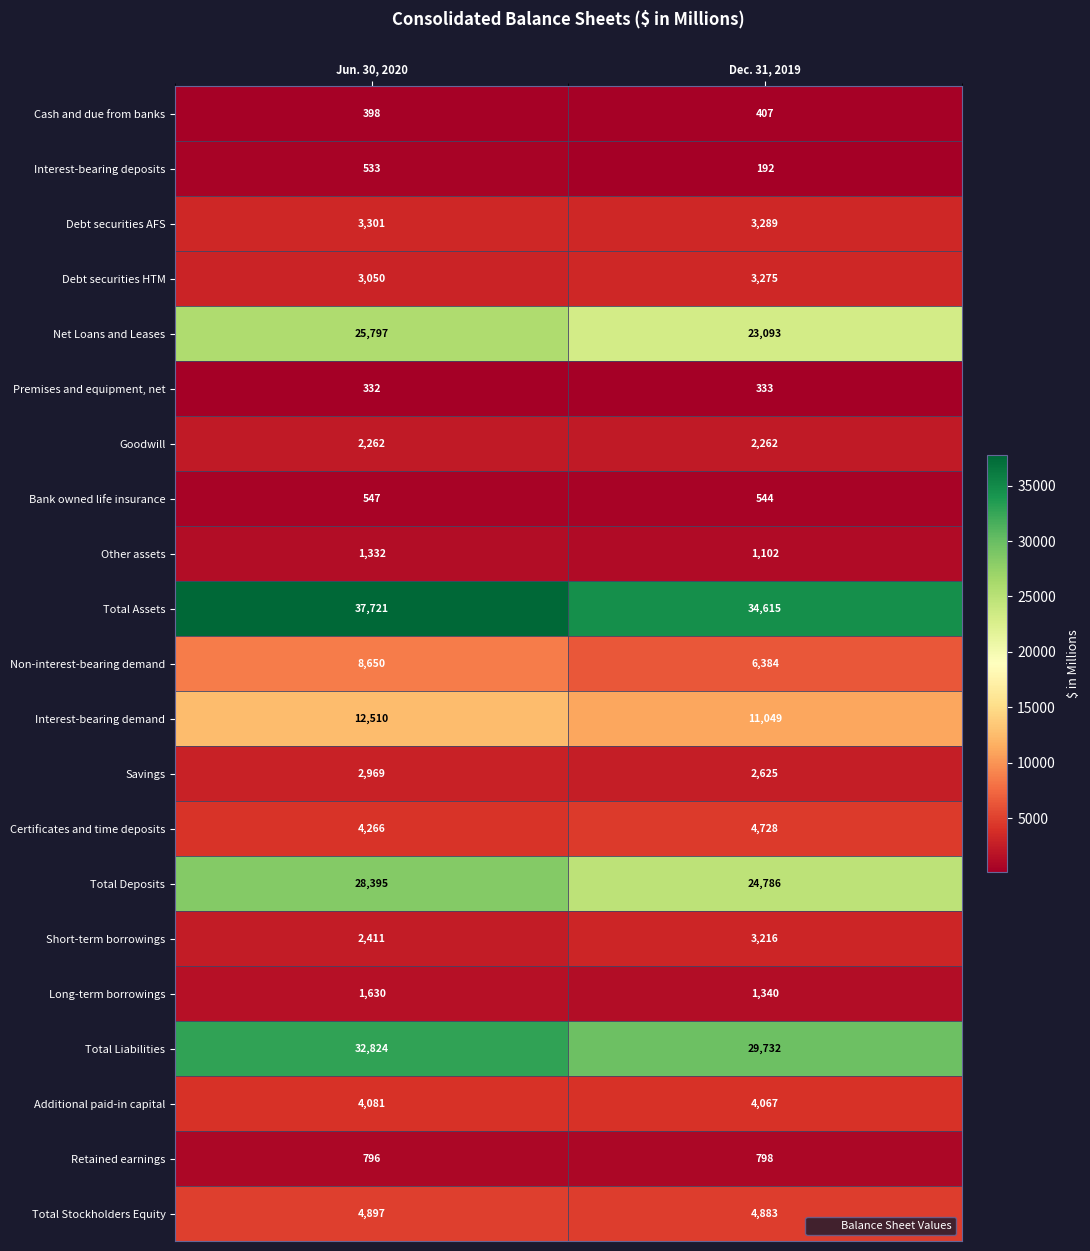

Is it true that Other assets equals 1332 at Jun. 30, 2020?

True